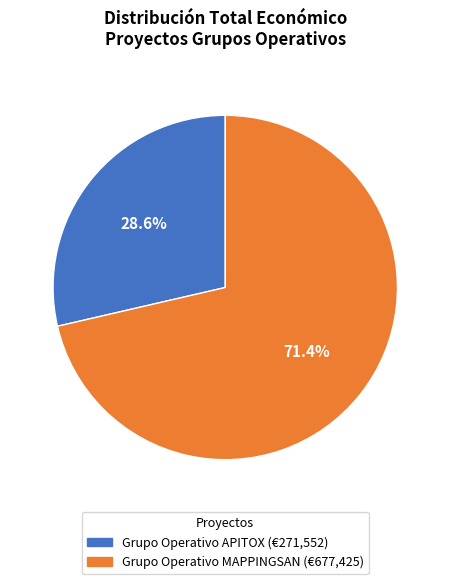

Which has a higher value, Grupo Operativo APITOX or Grupo Operativo MAPPINGSAN?

Grupo Operativo MAPPINGSAN